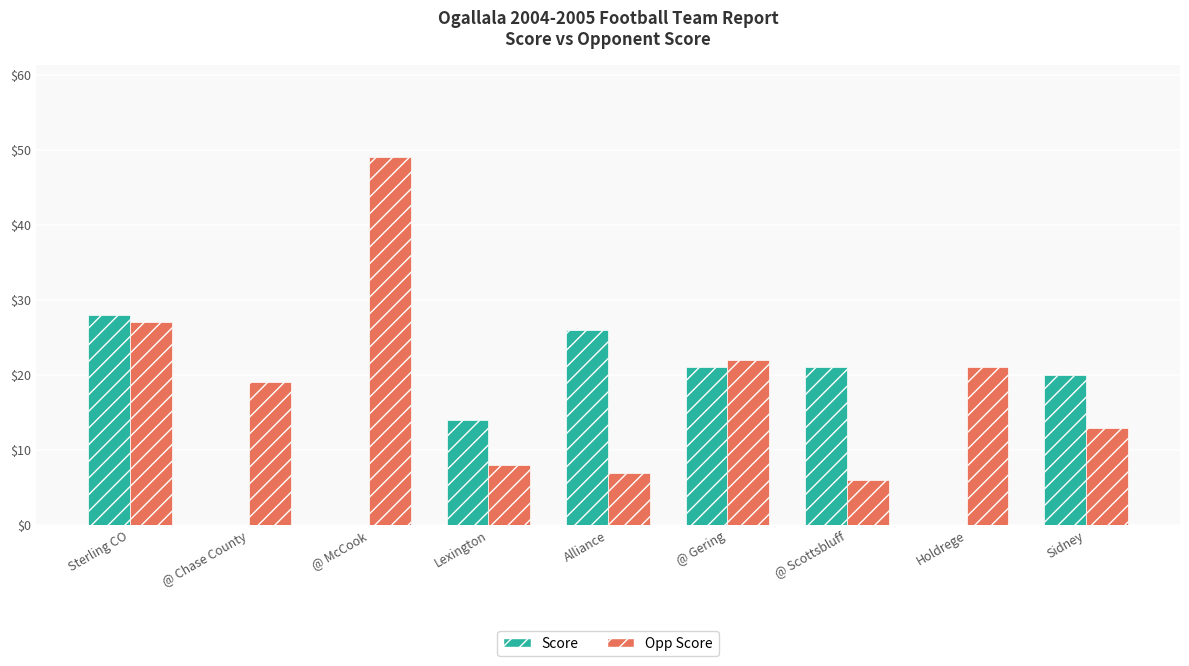

What is the total value across all series at @ Gering?

43